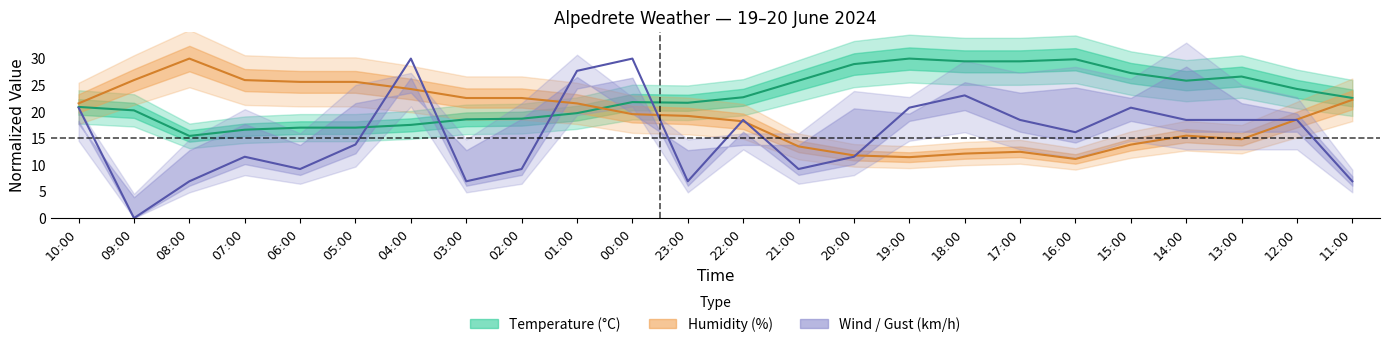

What is the sum of the Humidity (%) values at 16:00 and 09:00?

37.1